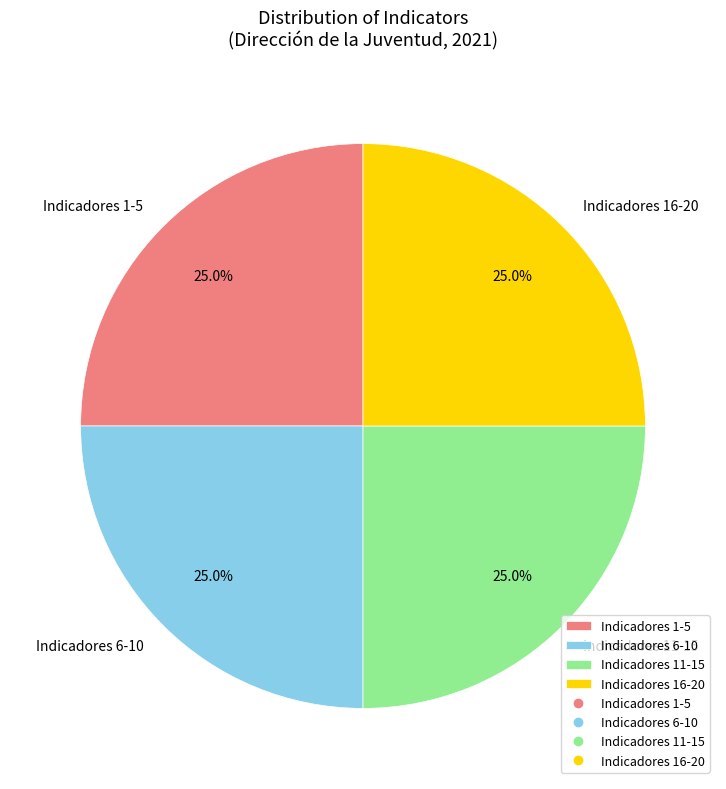

Is there a majority slice in this chart?

No